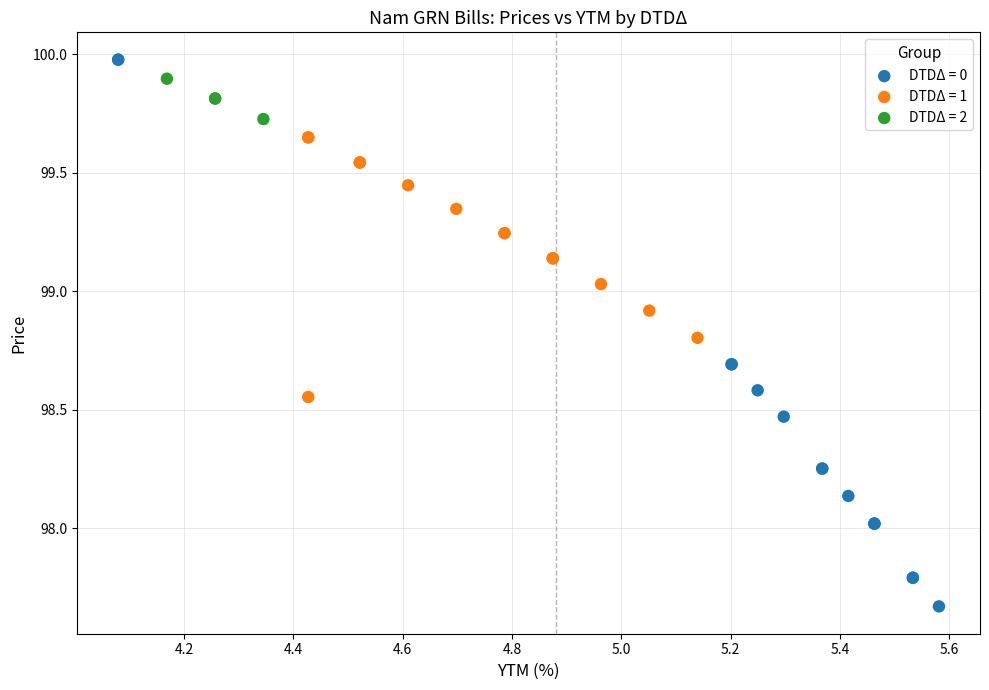

Which series reaches the minimum Y coordinate?

DTDΔ = 0